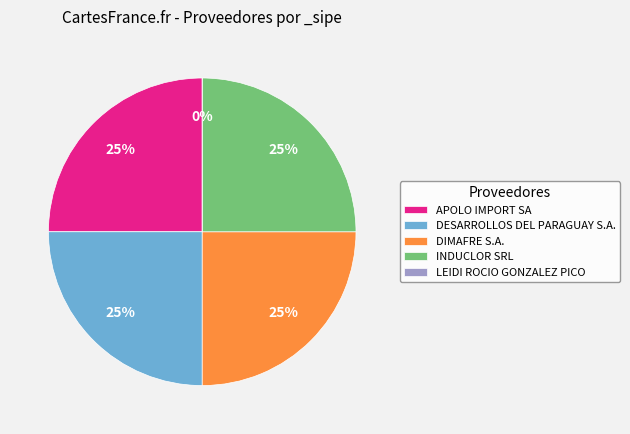

What percentage is NOT represented by DIMAFRE S.A.?

75.0%